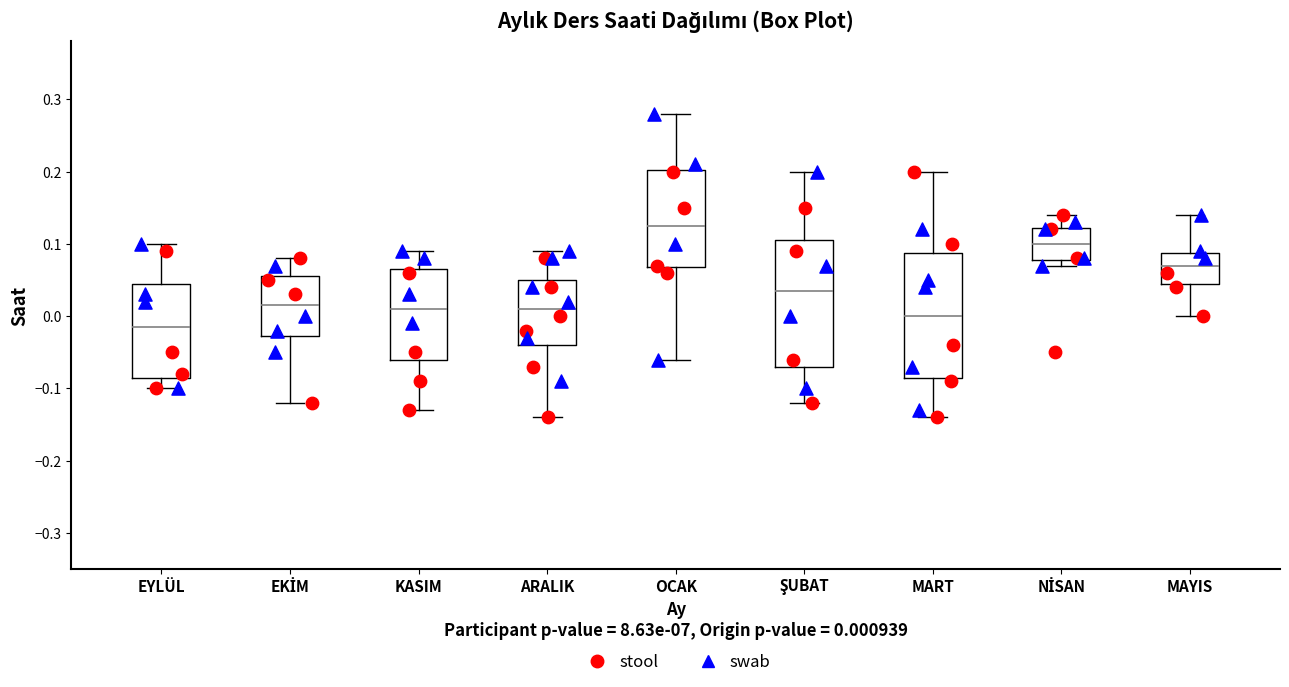

Reading left to right, transcribe this box plot: for each box, give where its median line is, the range the box spans, and where its two whiskers end, as read against the y-axis. The values are not printed on the chart, so give them approximately, as read against the axis.

EYLÜL: median -0.01, box -0.08 to 0.05, whiskers -0.10 to 0.10
EKİM: median 0.02, box -0.03 to 0.06, whiskers -0.12 to 0.08
KASIM: median 0.01, box -0.06 to 0.07, whiskers -0.13 to 0.09
ARALIK: median 0.01, box -0.04 to 0.05, whiskers -0.14 to 0.09
OCAK: median 0.13, box 0.07 to 0.20, whiskers -0.06 to 0.28
ŞUBAT: median 0.04, box -0.07 to 0.11, whiskers -0.12 to 0.20
MART: median 0.00, box -0.08 to 0.09, whiskers -0.14 to 0.20
NİSAN: median 0.10, box 0.08 to 0.12, whiskers 0.07 to 0.14
MAYIS: median 0.07, box 0.05 to 0.09, whiskers 0.00 to 0.14